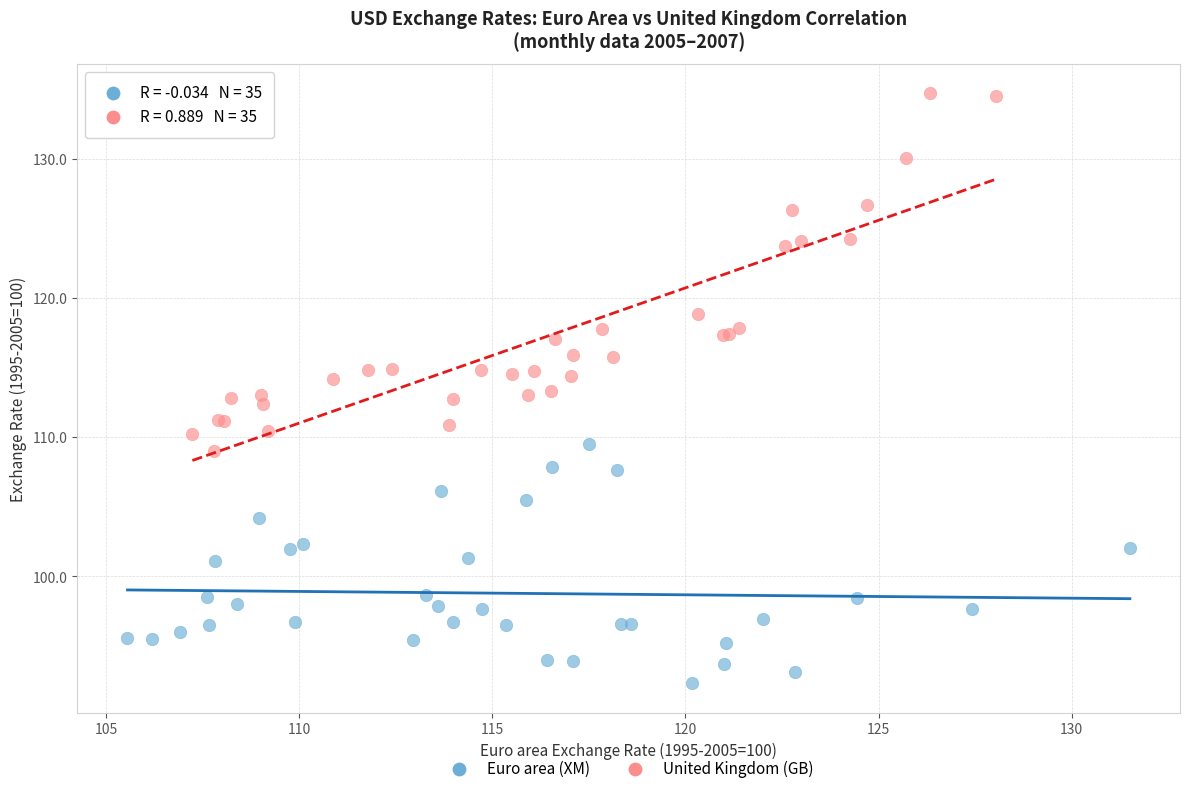

Which series has the widest spread of Y values?

United Kingdom (GB)